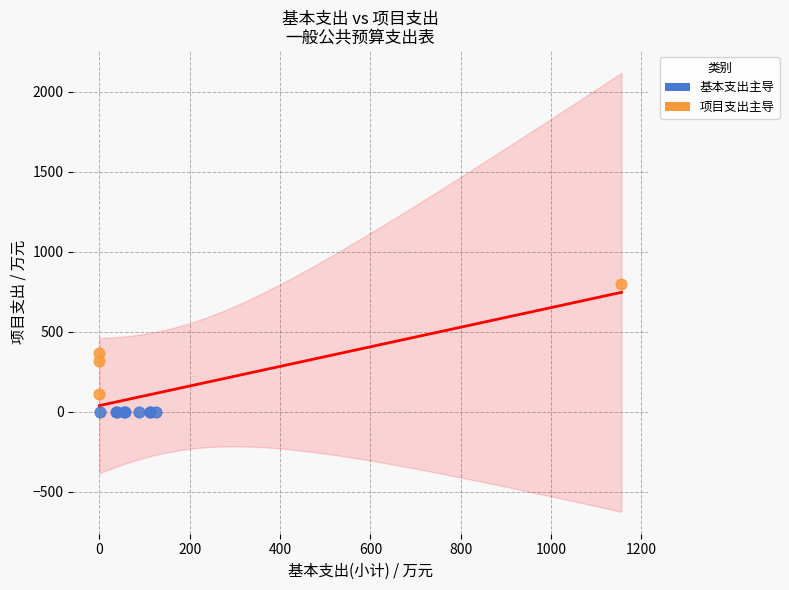

Which series contains the highest Y value?

项目支出主导